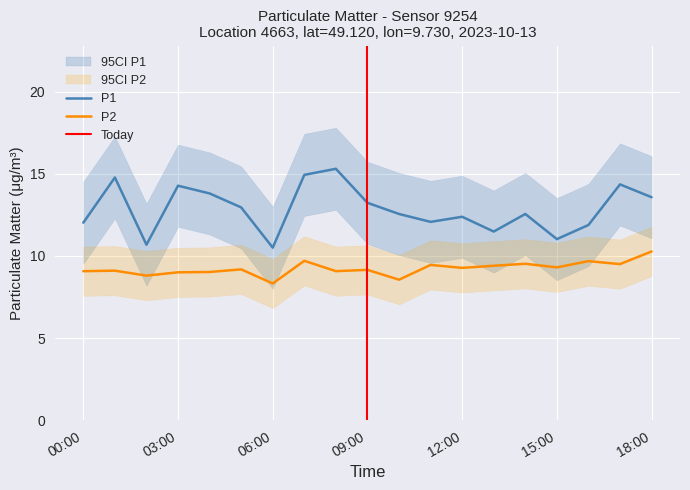

At which label does P2 reach its minimum?

06:00